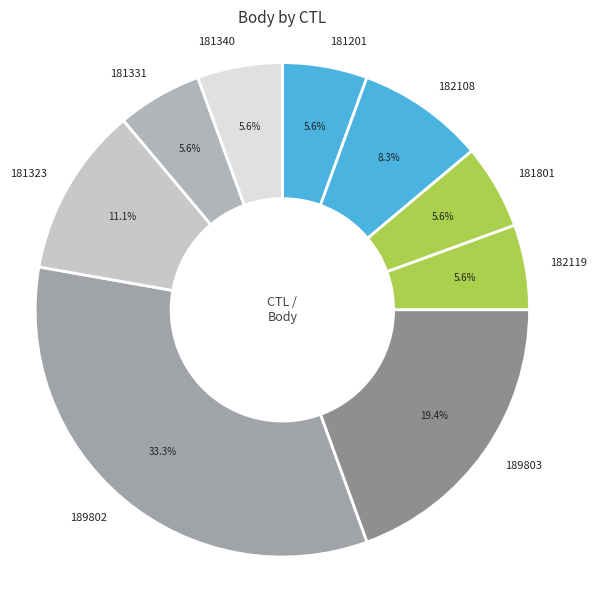

What is the ratio of the value at 181340 to the value at 181323?

0.5